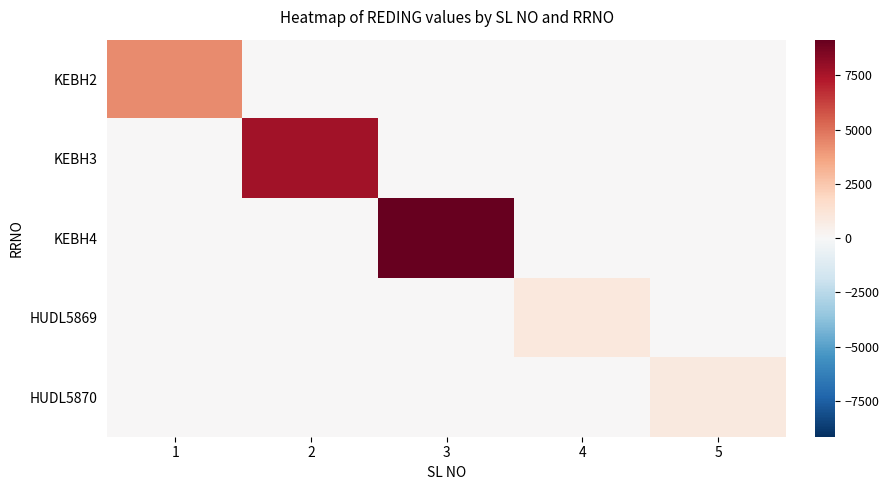

What is the sum of all HUDL5870 values?

923